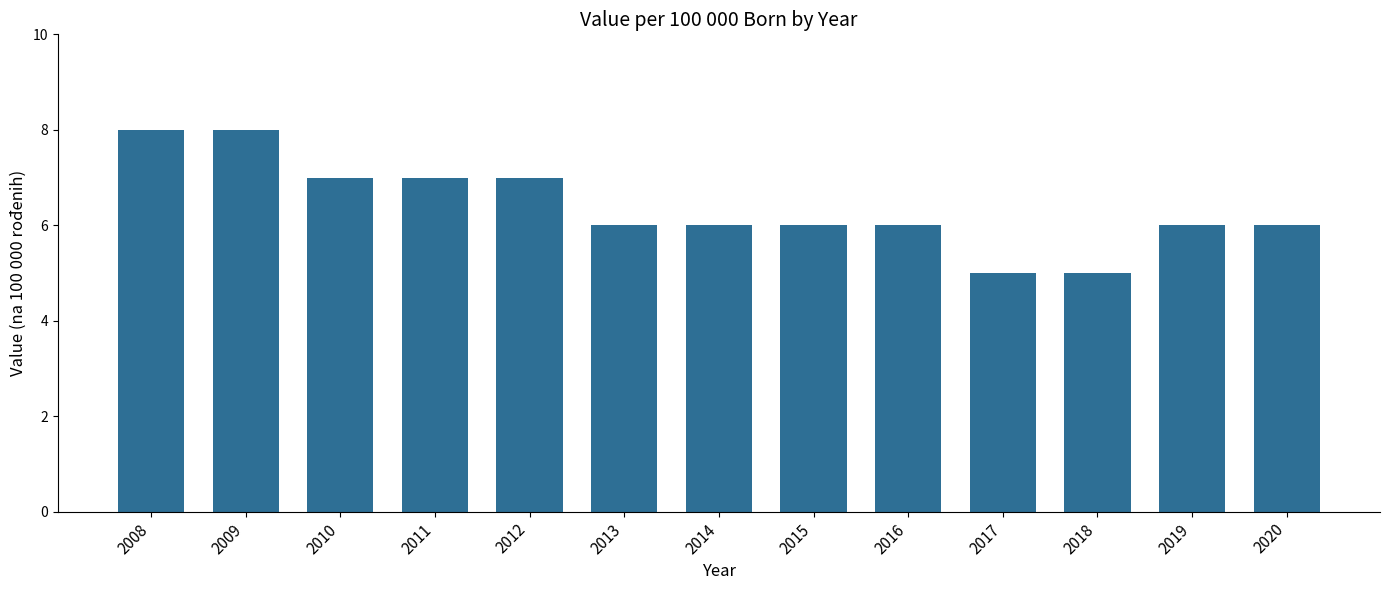

The value at 2012 is 2. True or false?

False